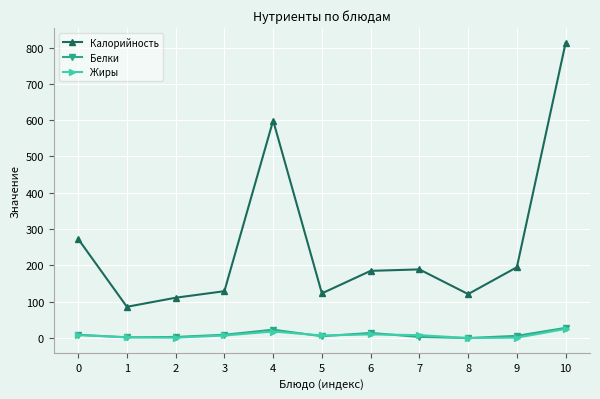

Is it true that Белки equals 2 at 1?

True